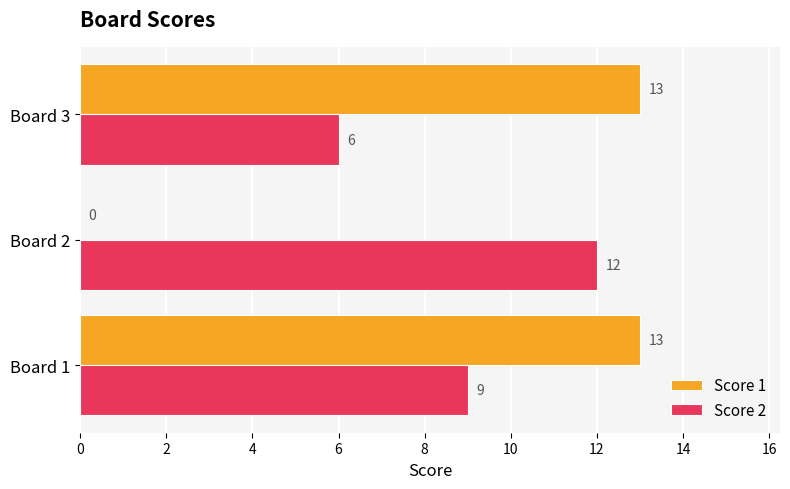

Which series changed the most between Board 1 and Board 3?

Score 2